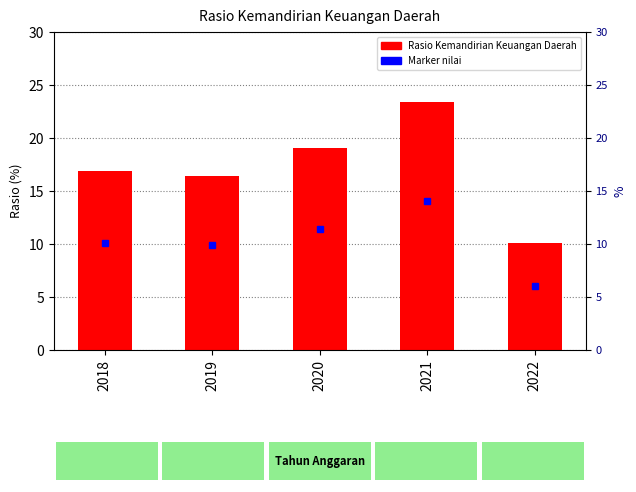

At which label does the data first exceed 16?

2018